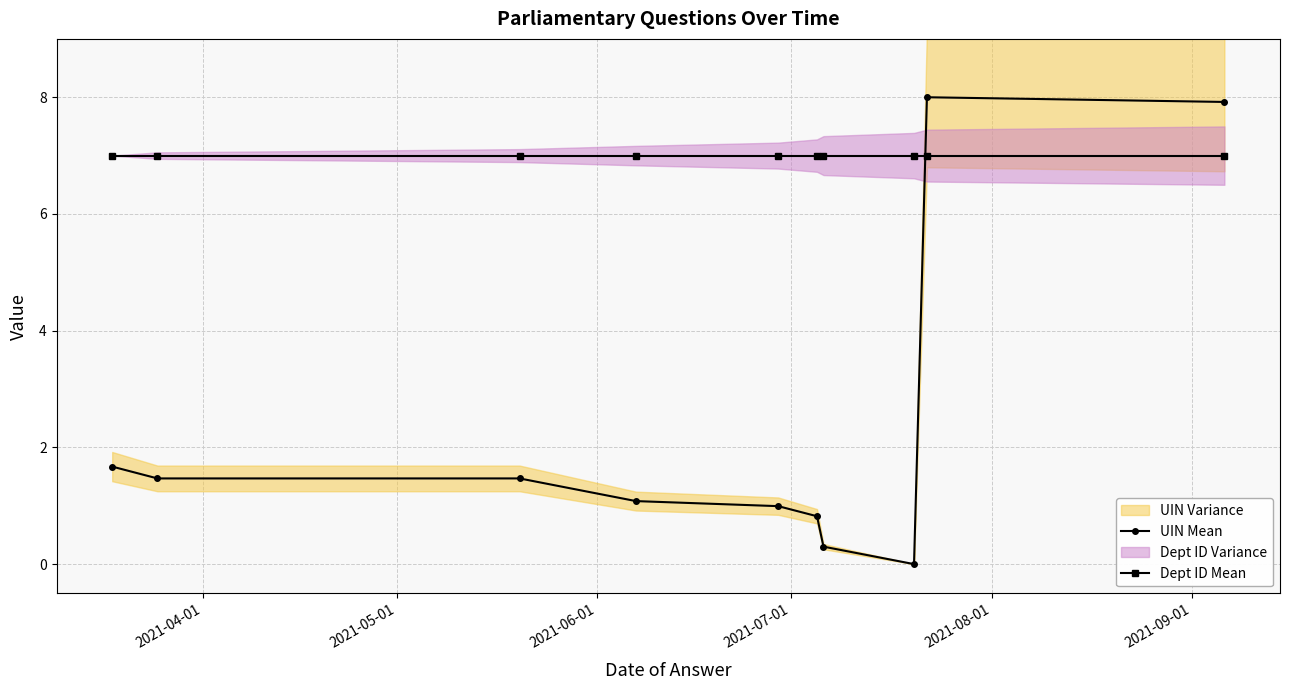

What is the difference between the maximum and minimum values in the UIN Mean series?

8.0